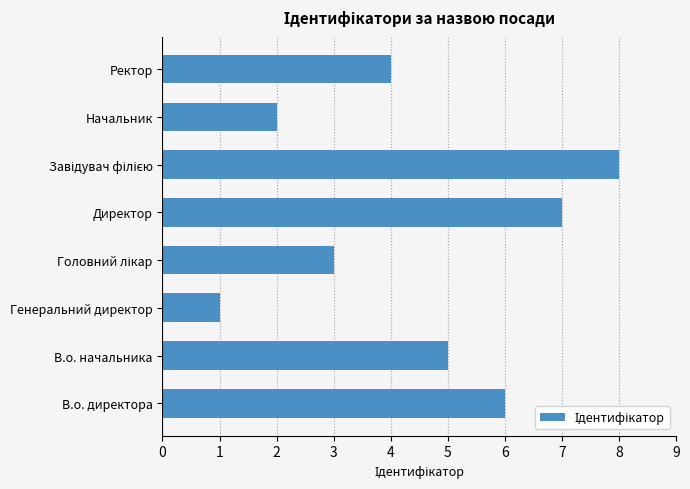

What is the difference between the second highest and second lowest values?

5